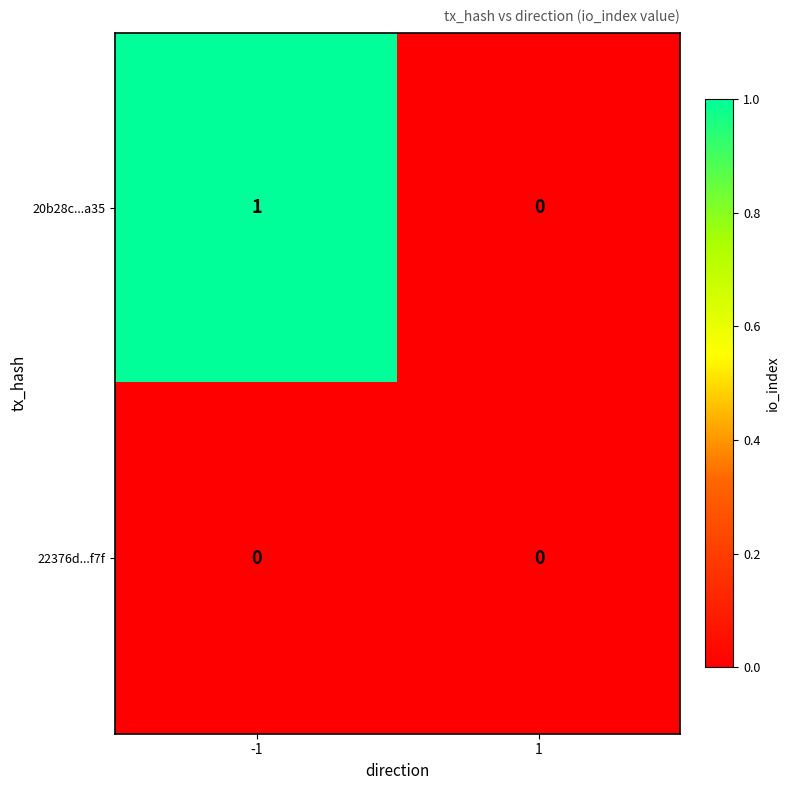

Between -1 and 1, which series saw the biggest shift?

20b28c...a35